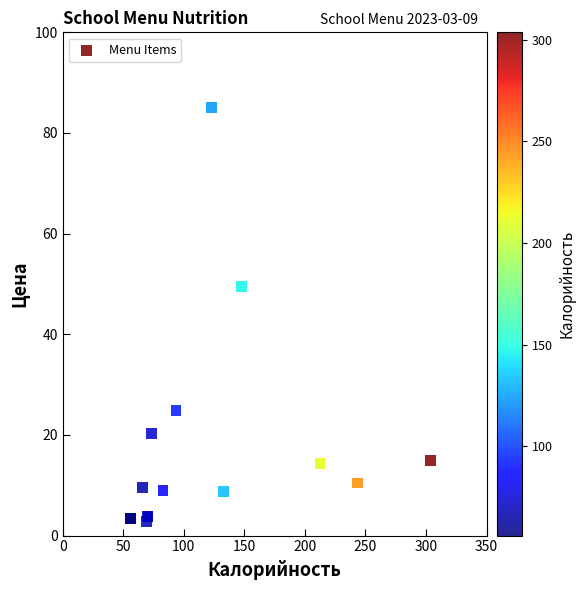

What Y value in the scatter plot is closest to 43?

49.4